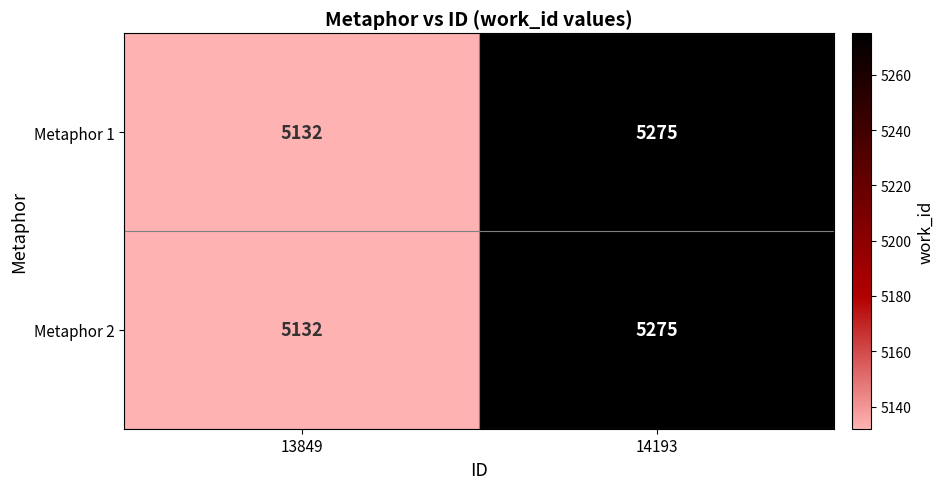

Read the Metaphor 1 value at 14193, to the nearest 10.

5280